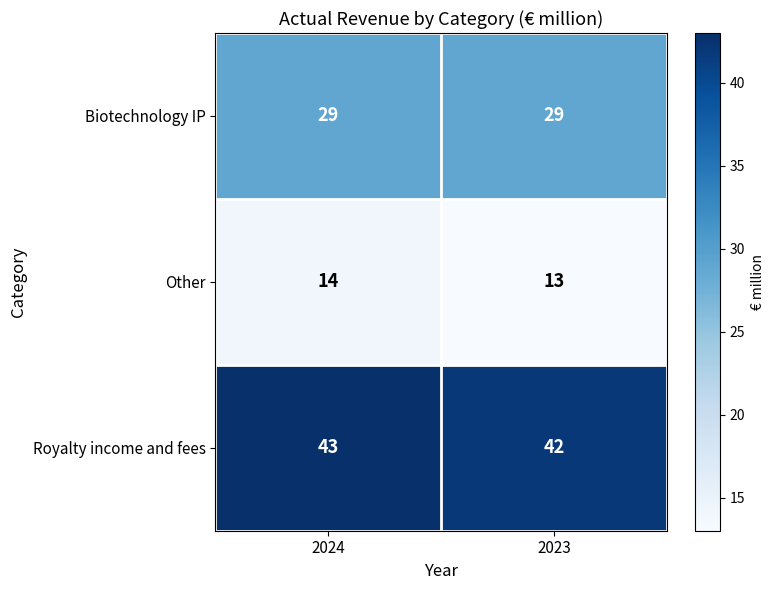

Reading left to right, transcribe all the data shown in this chart.

Biotechnology IP: 29	29
Other: 14	13
Royalty income and fees: 43	42